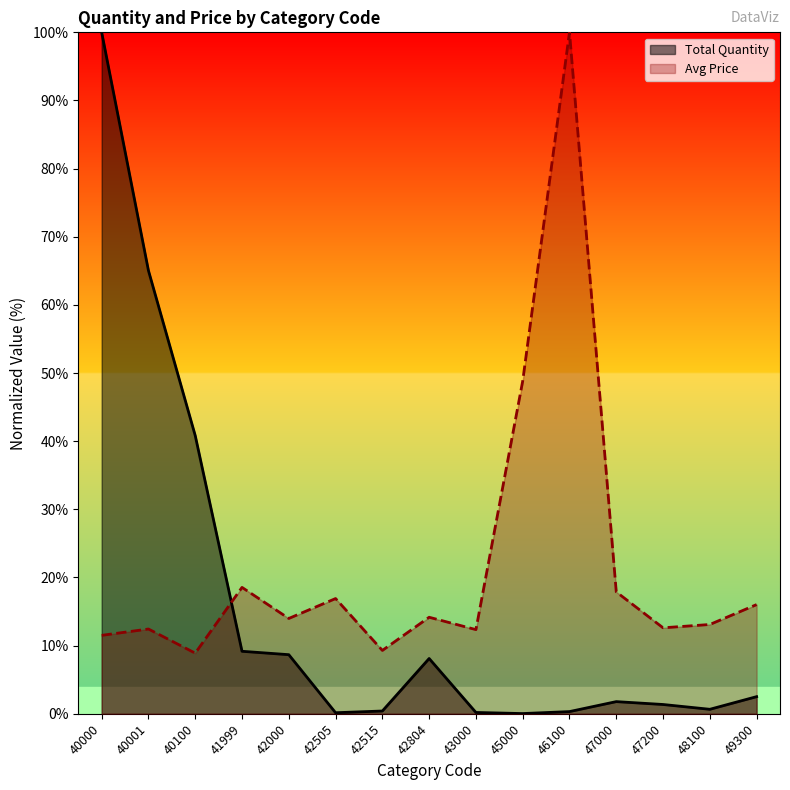

What is the spread (max minus min) of values at 42804?

6.1